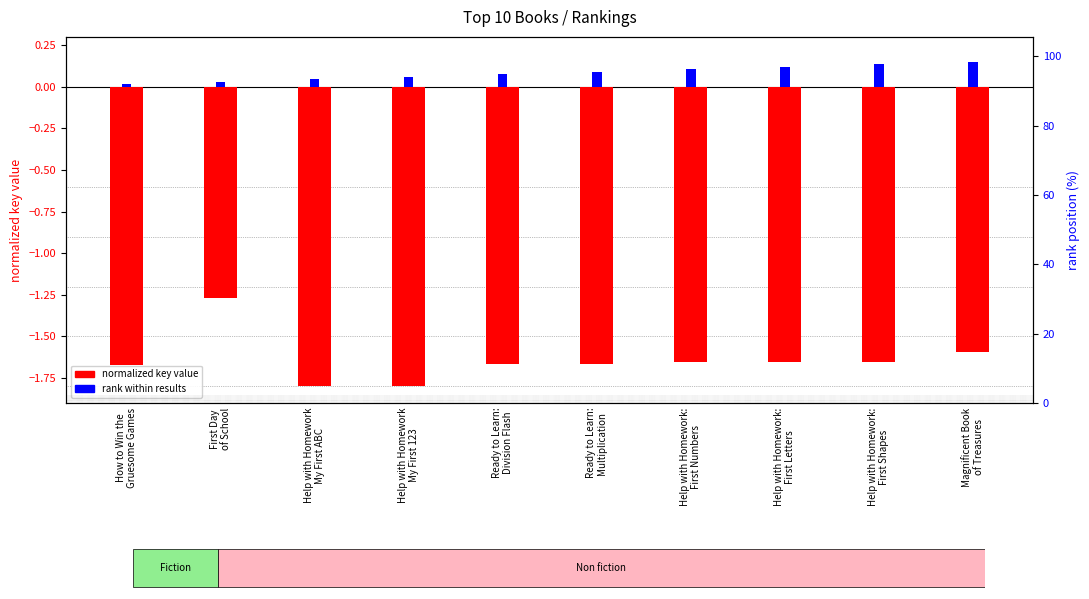

At Ready to Learn:
Multiplication, list the series in order from largest to smallest.

rank within results, normalized key value